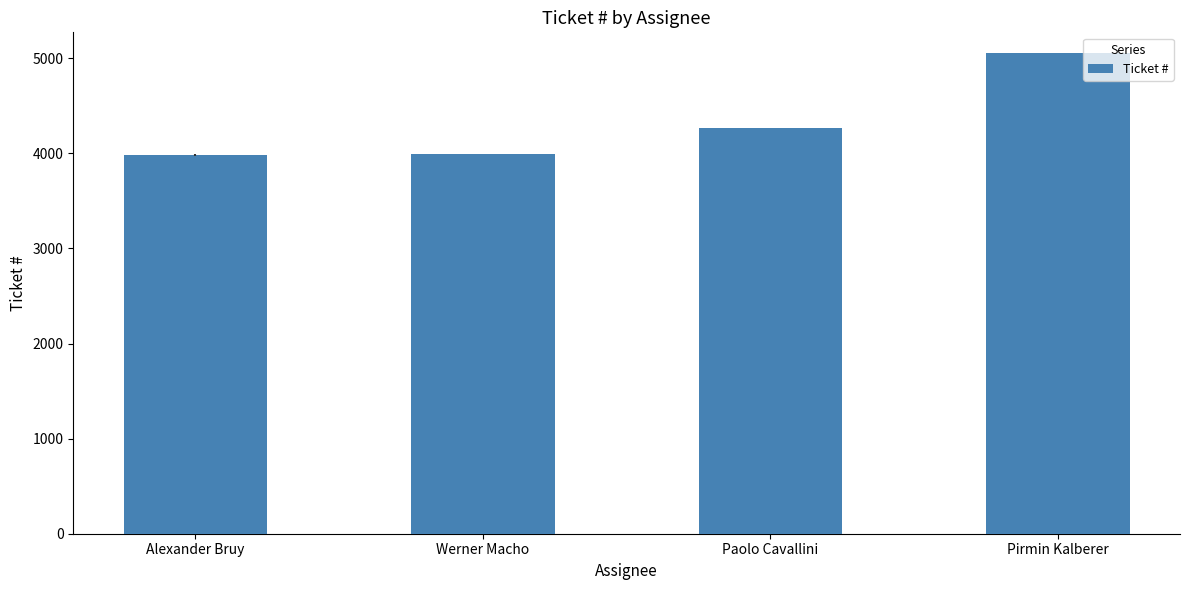

What is the change in value from Alexander Bruy to Paolo Cavallini?

+279.0